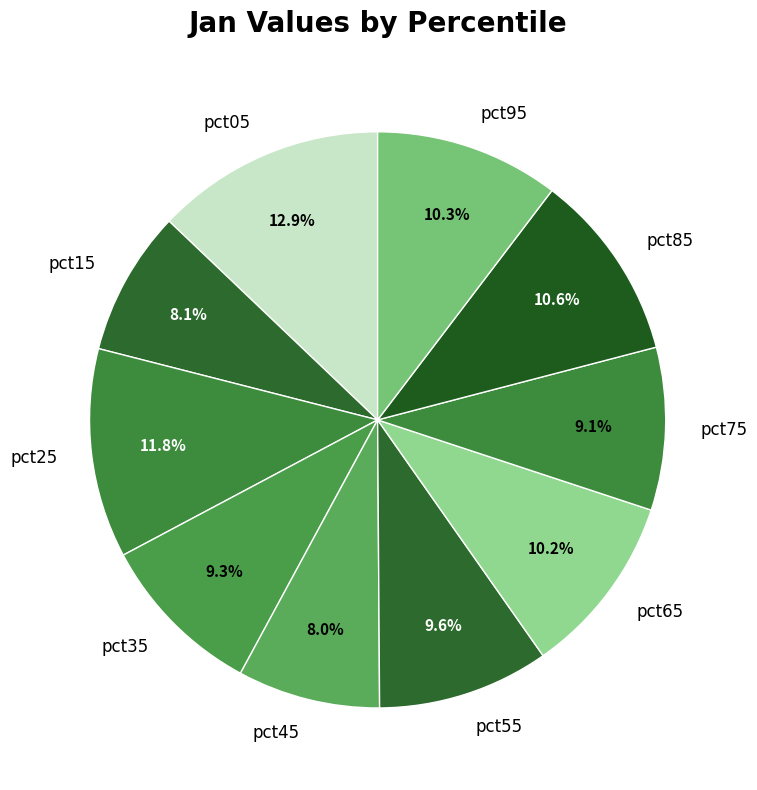

Between pct45 and pct05, which is larger?

pct05